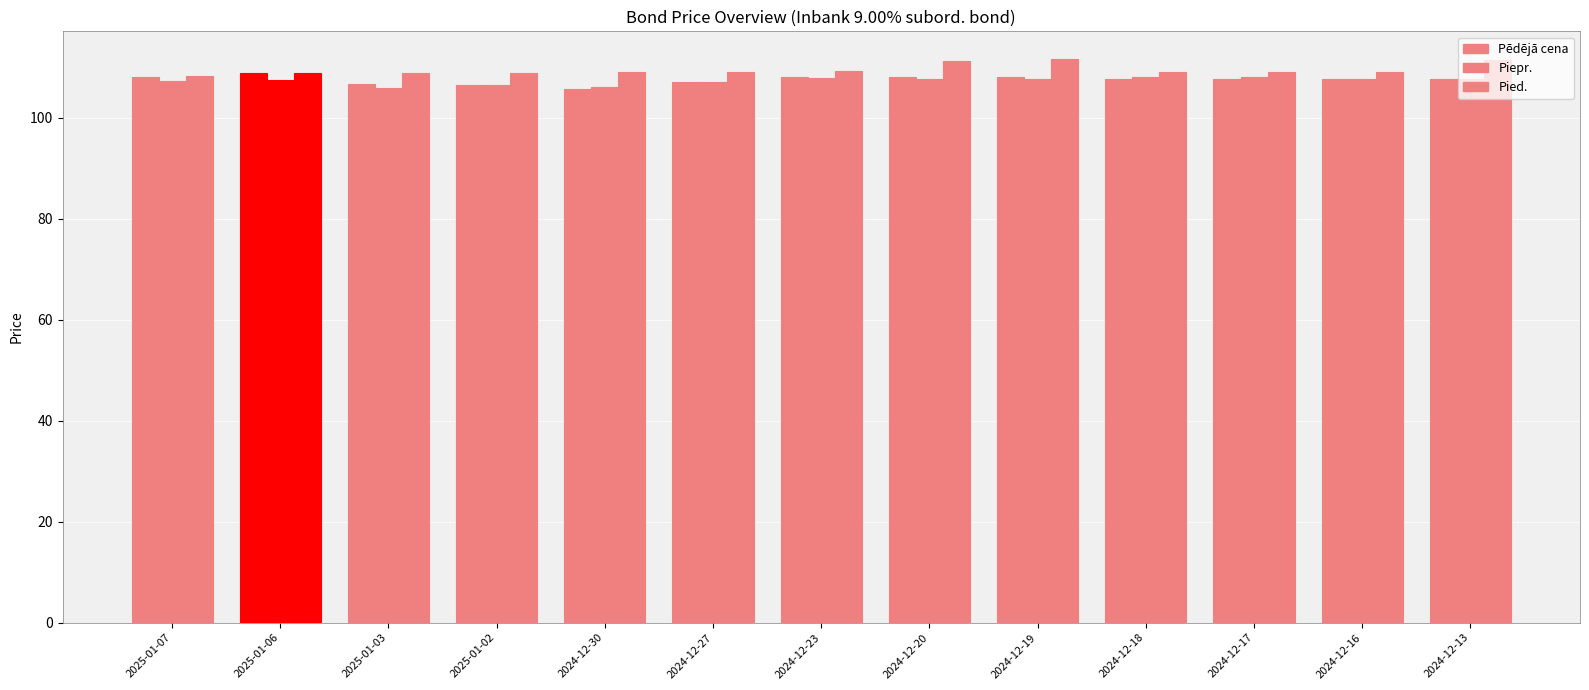

How many groups of bars are there?

13